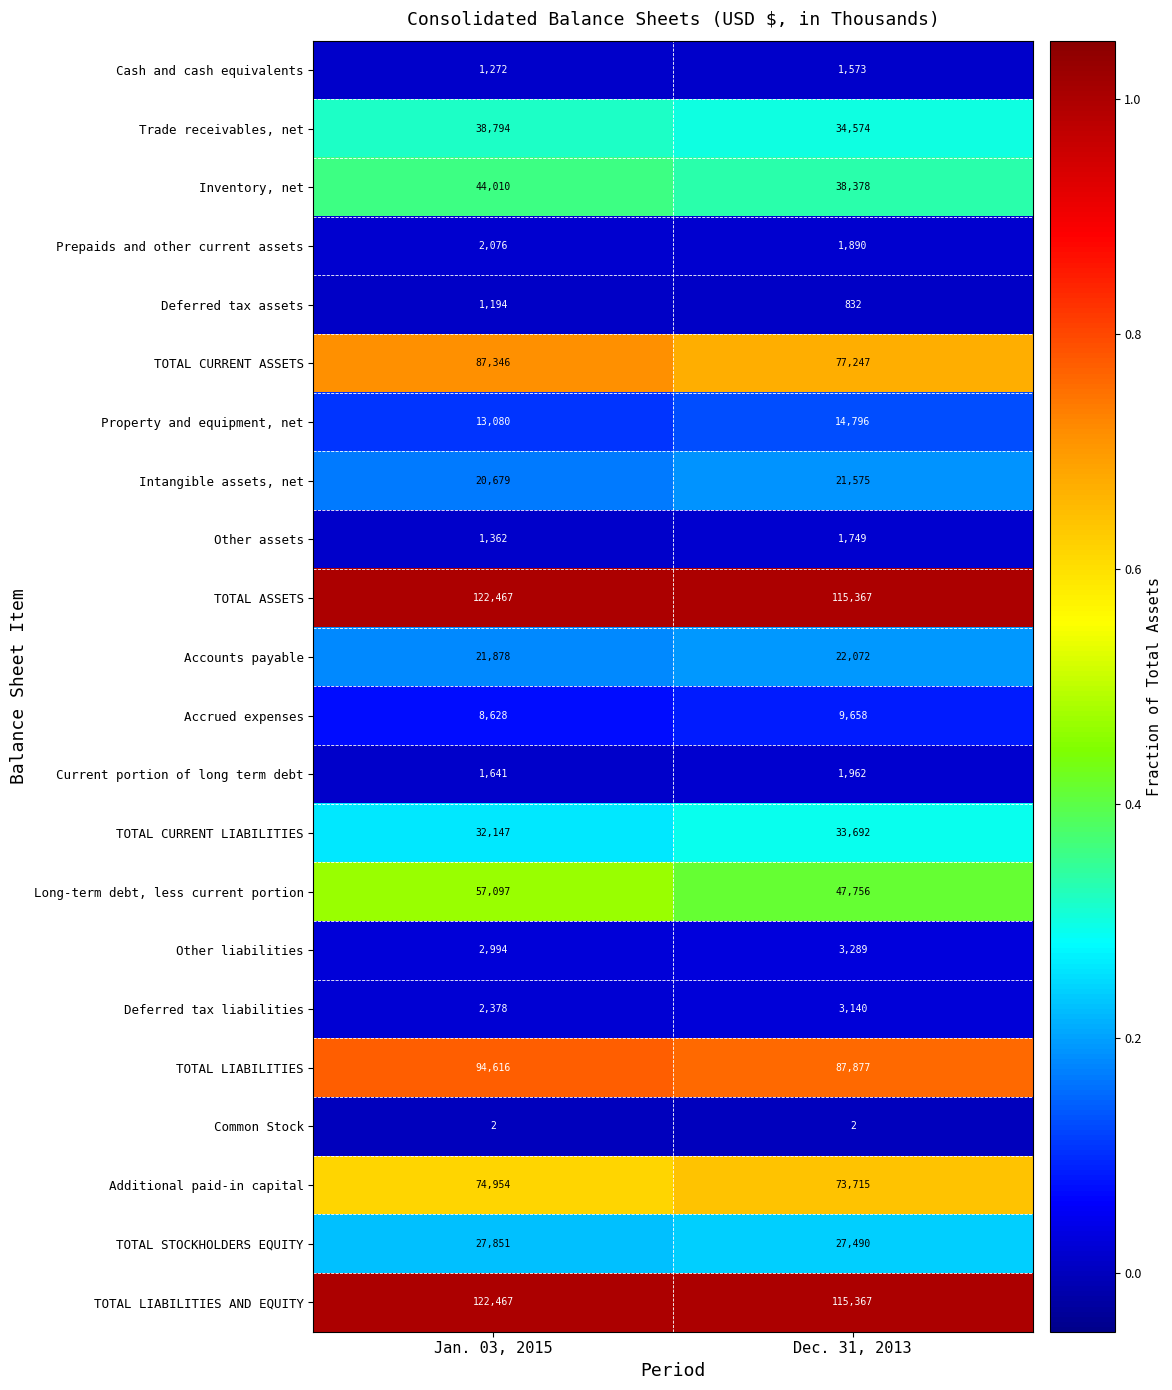

Count the number of data series in this chart.

22